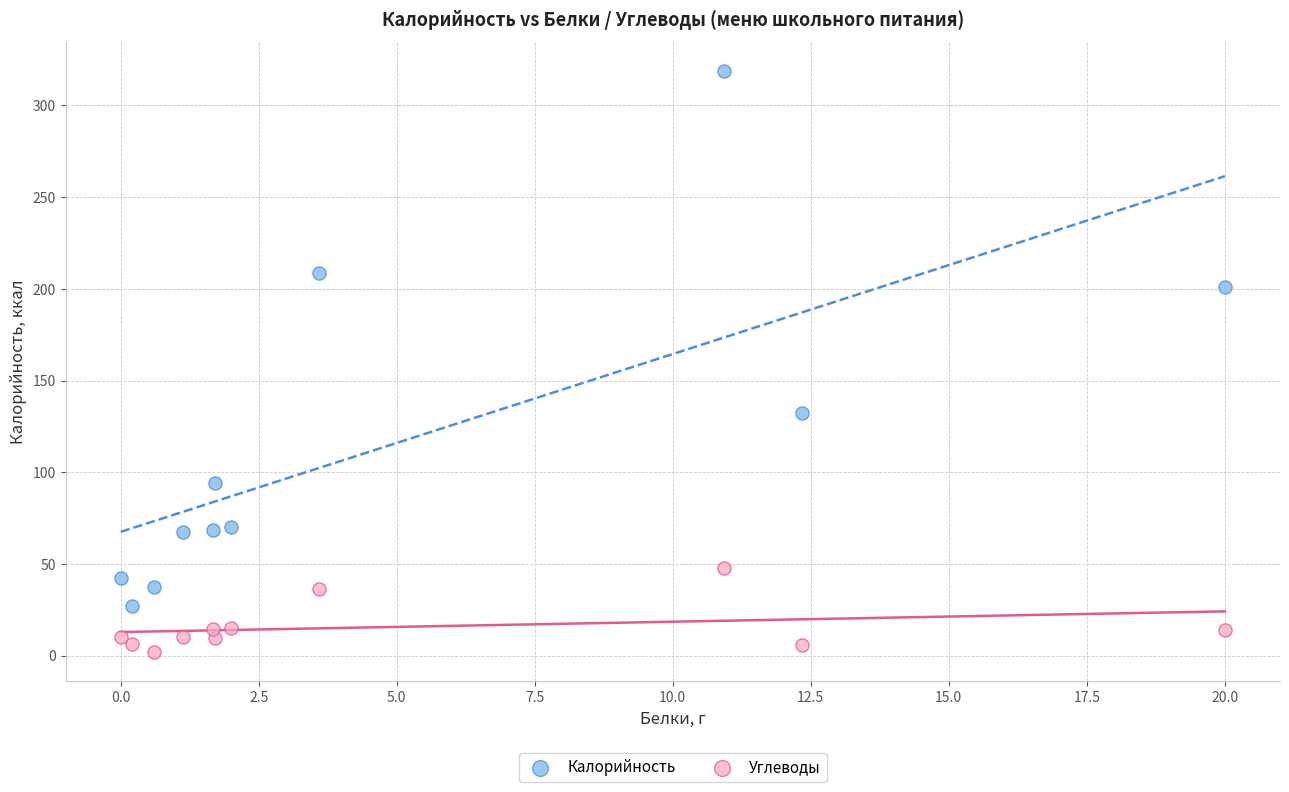

Across all data points, what is the range of X values (max minus min)?

20.0